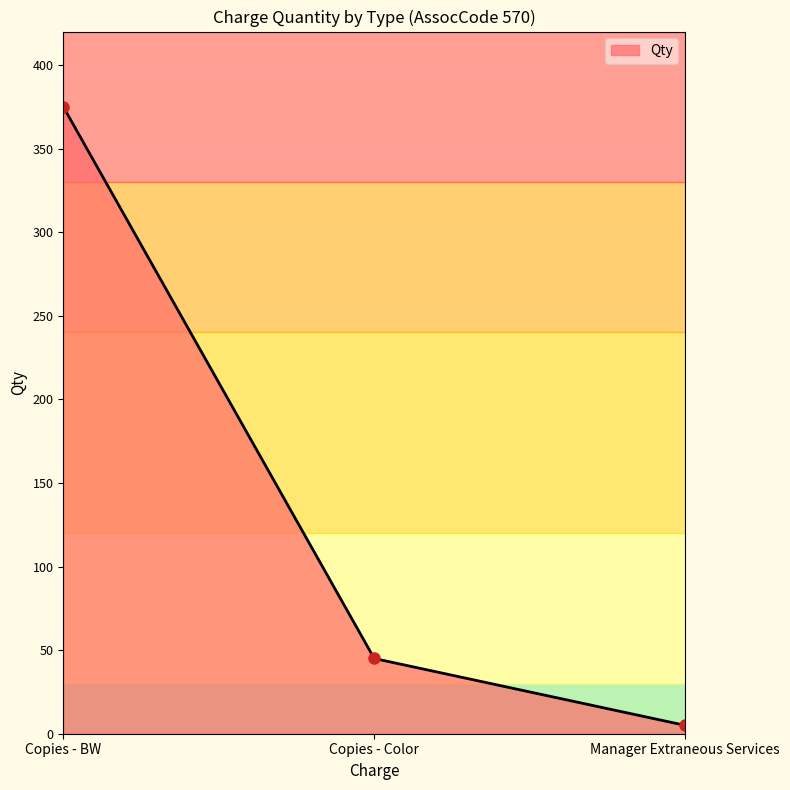

How many lines are shown in the chart?

1